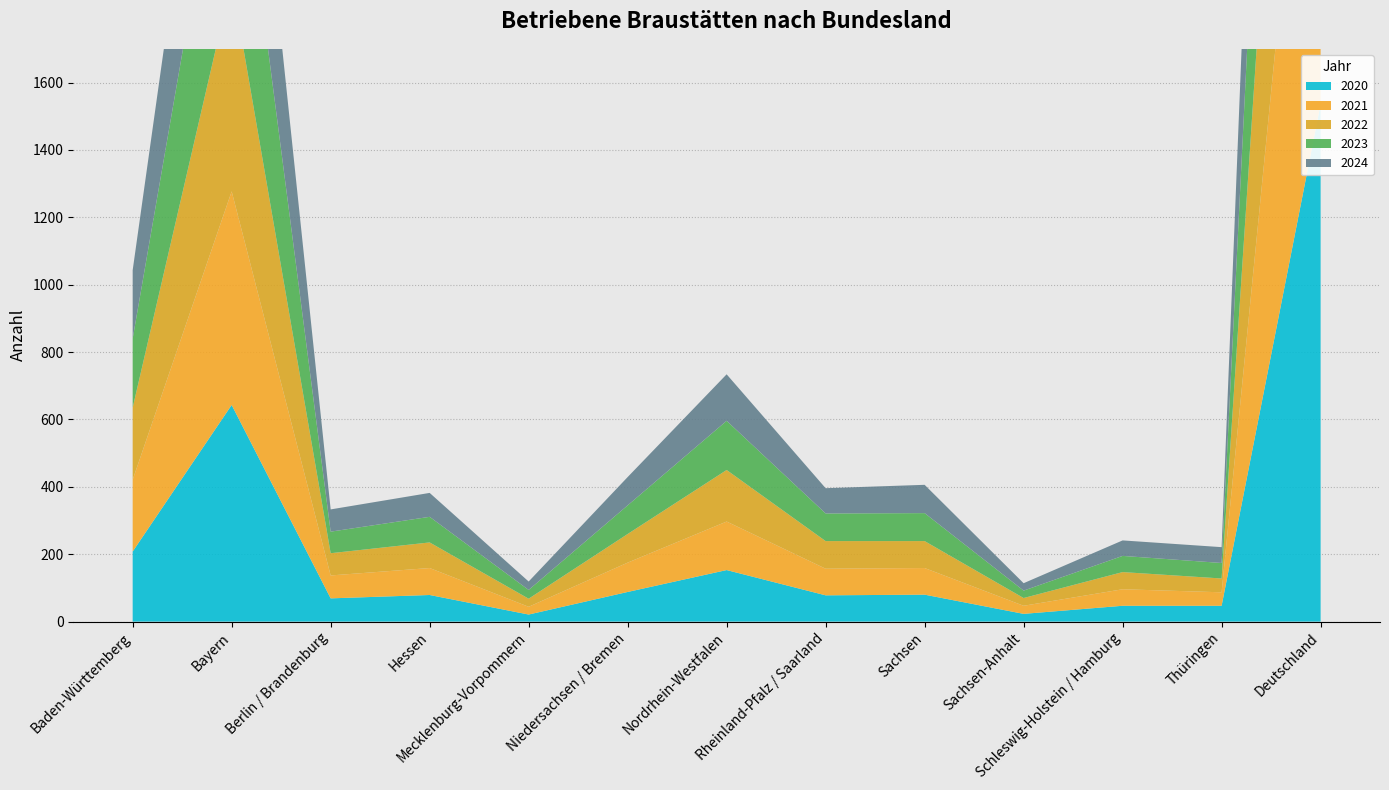

How many data points in 2021 are less than 79?

5